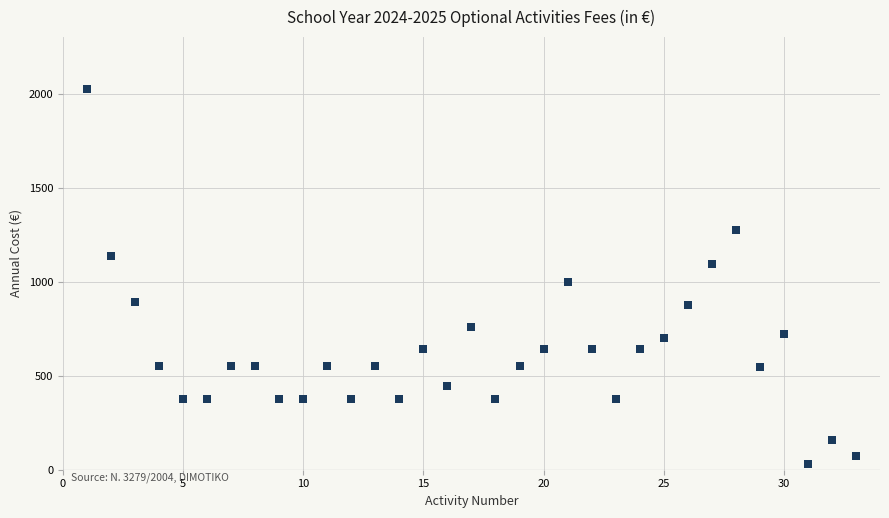

What is the range of X values (max minus min)?

32